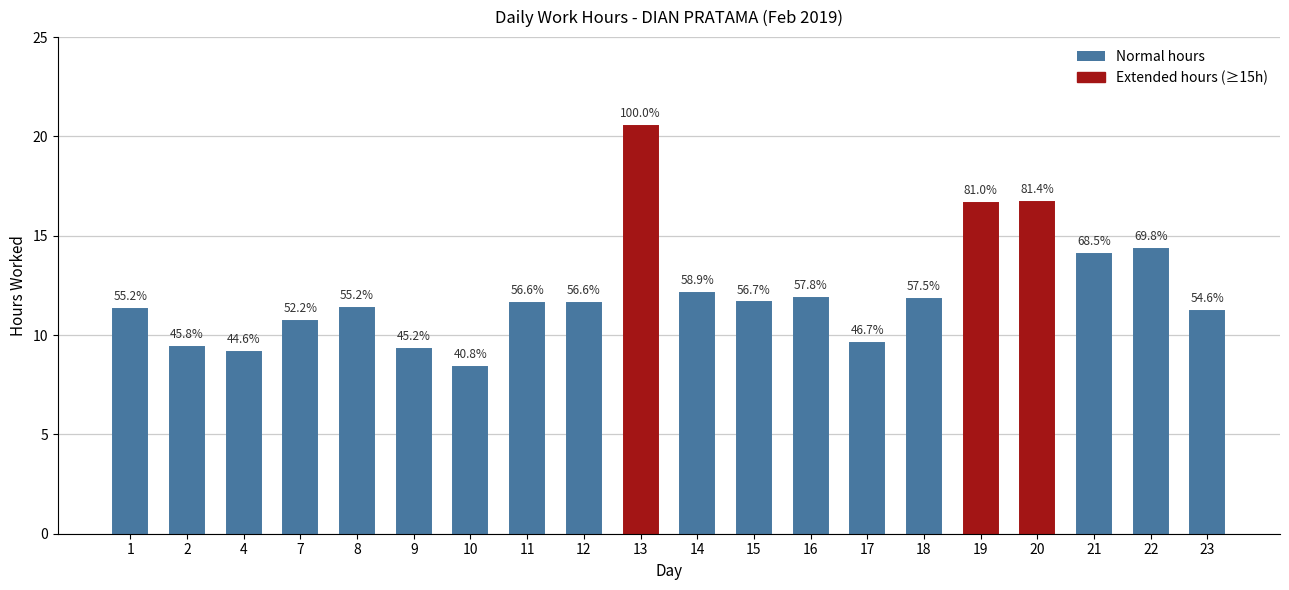

Reading left to right, extract all data points from this chart.

1=11.3	2=9.4	4=9.2	7=10.7	8=11.3	9=9.3	10=8.4	11=11.6	12=11.6	13=20.5	14=12.1	15=11.6	16=11.9	17=9.6	18=11.8	19=16.6	20=16.7	21=14.1	22=14.3	23=11.2